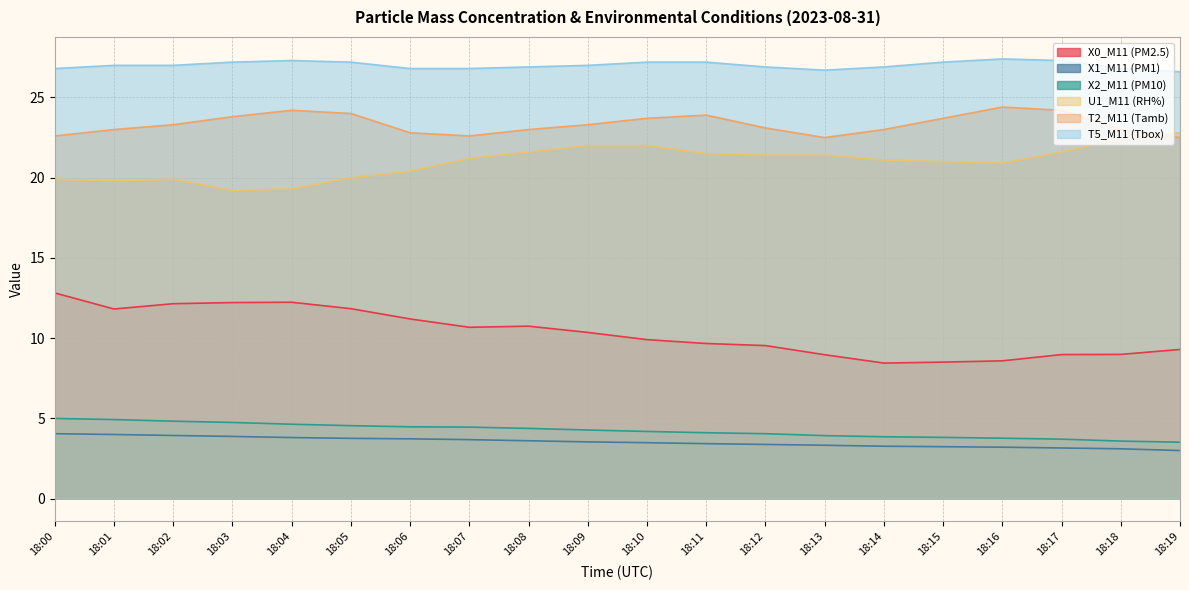

What is the total value across all series at 18:07?

89.4